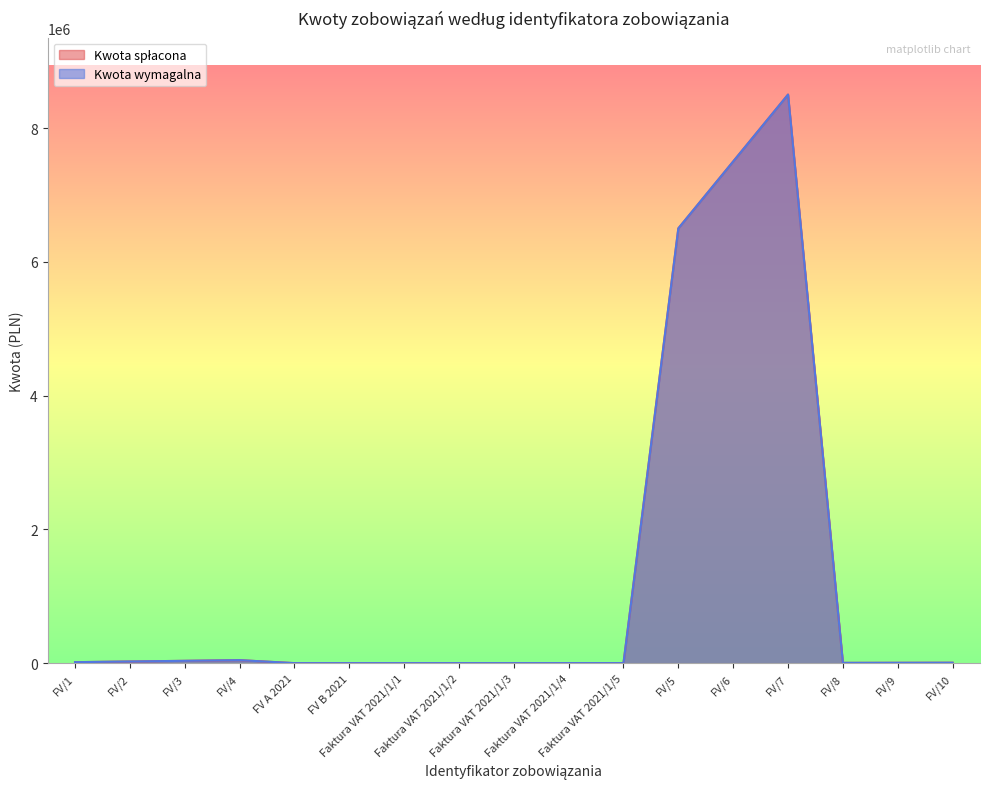

Which series has the largest range (max minus min)?

Kwota spłacona